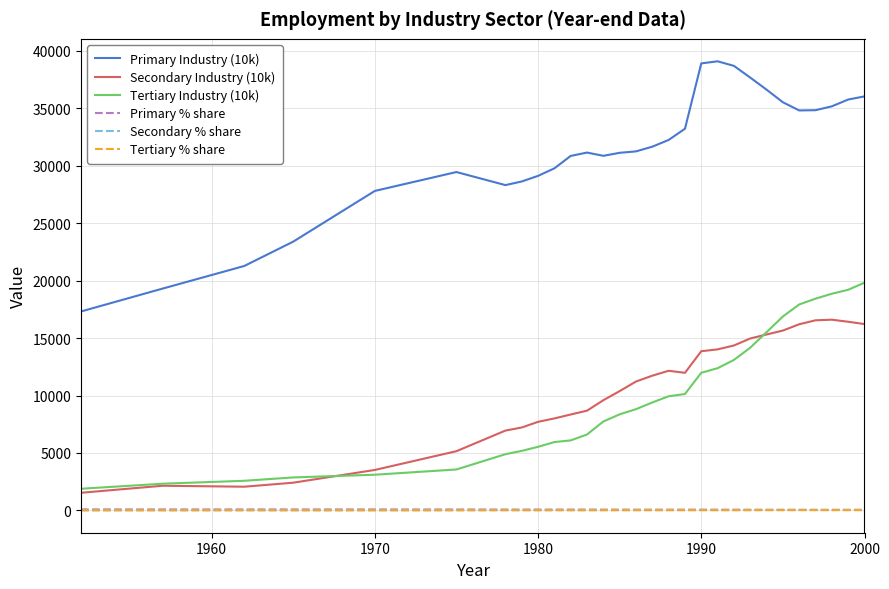

Which series has the largest total across all categories?

Primary Industry (10k)